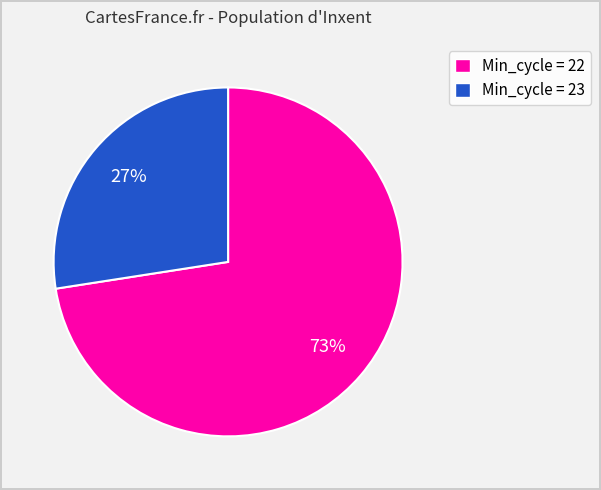

What percentage is the Min_cycle = 22 slice, to the nearest percent?

73%